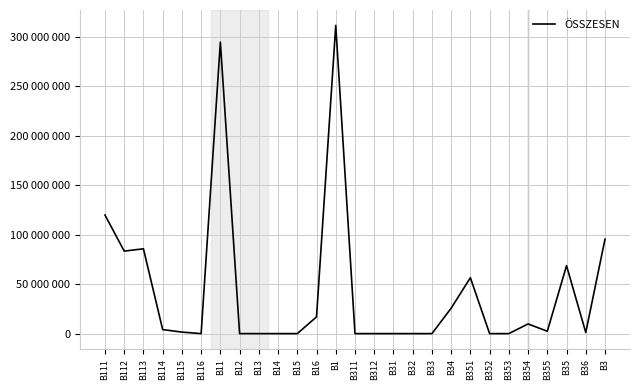

True or false: there are more than 1 points higher than both neighbors.

True